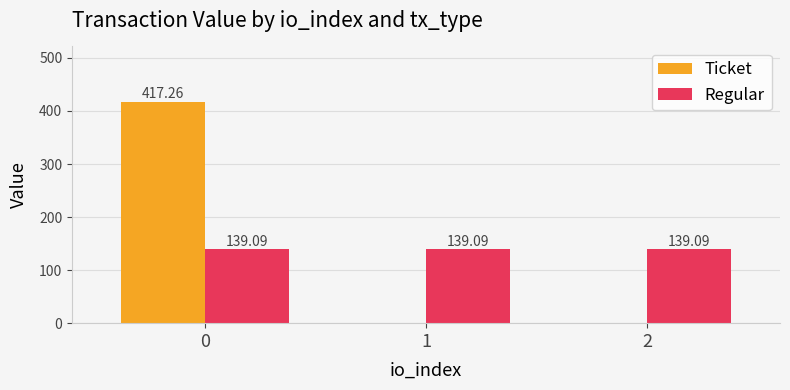

What is the spread (max minus min) of values at 0?

278.2